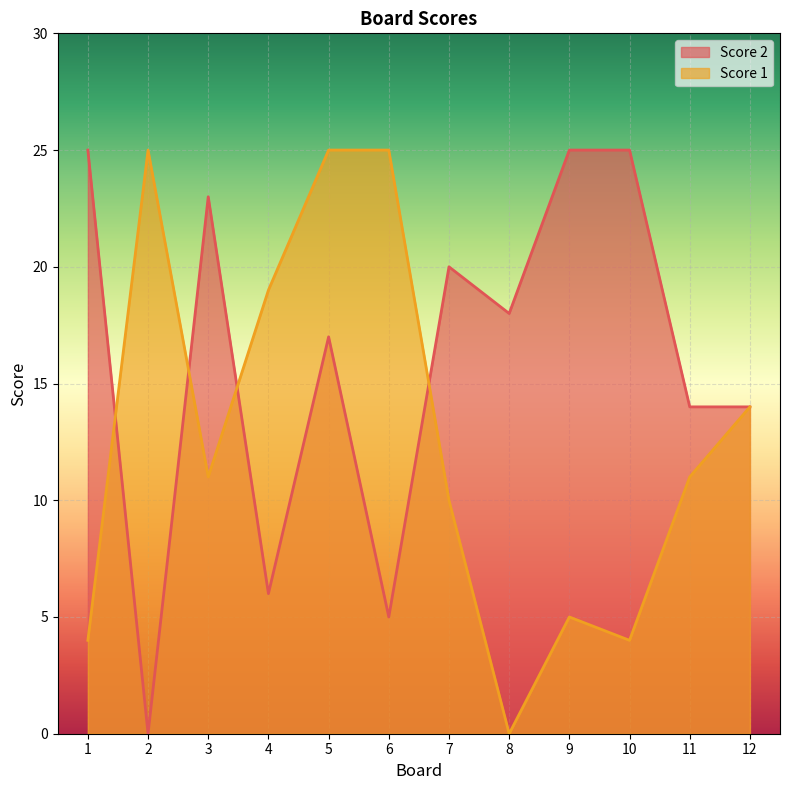

What is the sum of all Score 2 values?

192